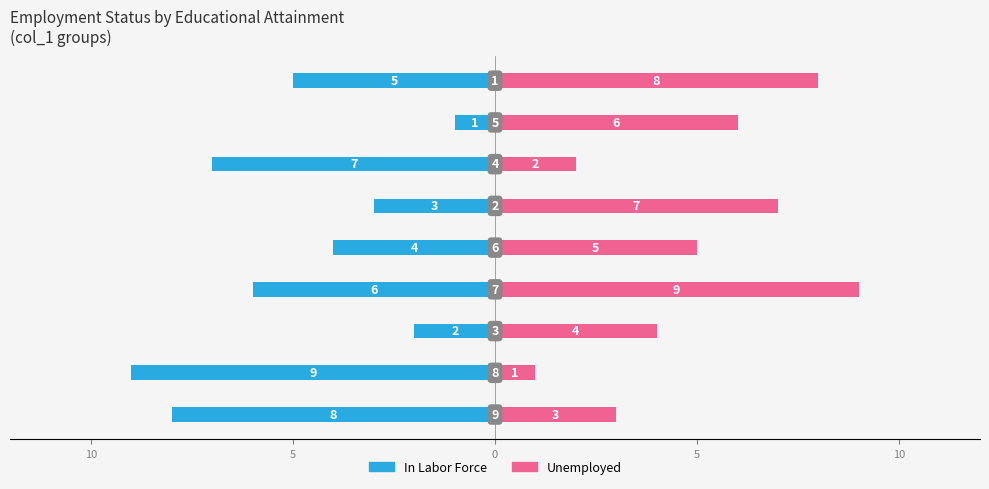

The value of Unemployed at 10 is 3. True or false?

False